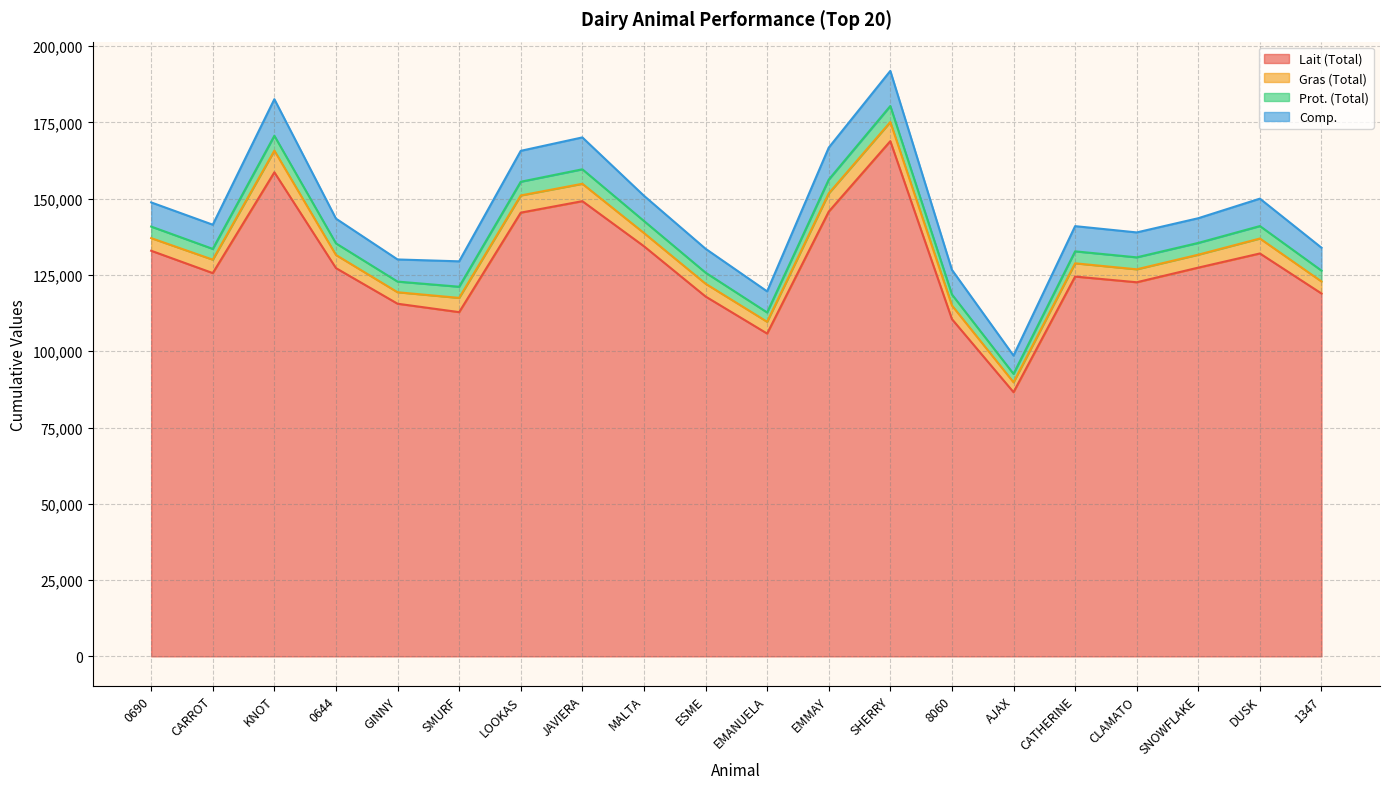

How many series are shown in this chart?

4